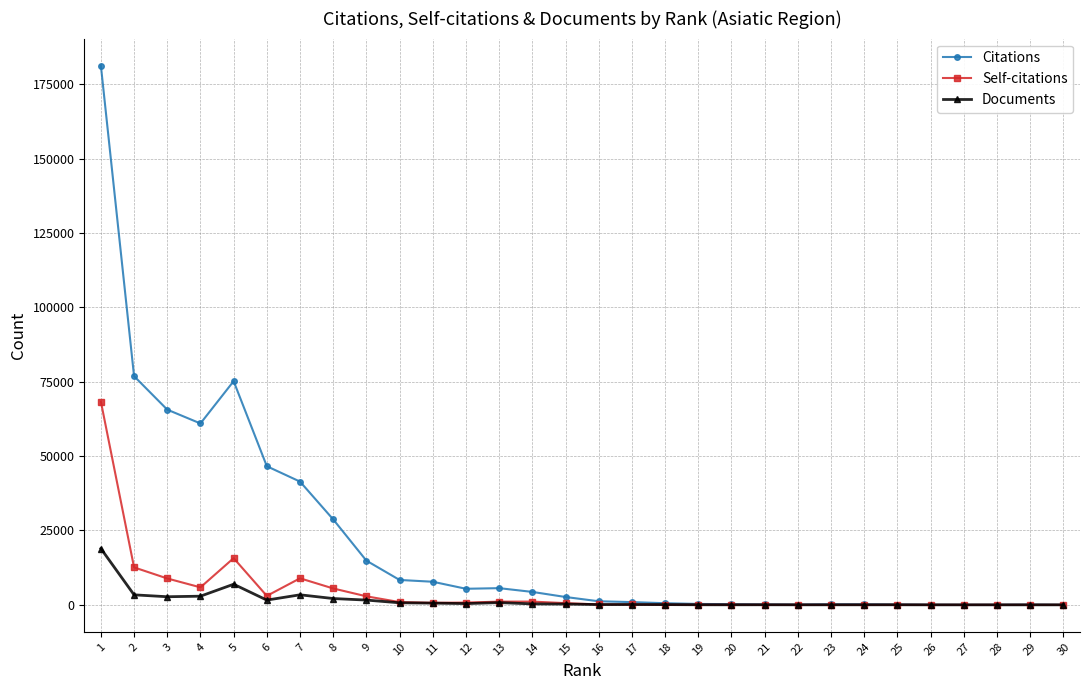

What is the highest value of the Citations series?

181246